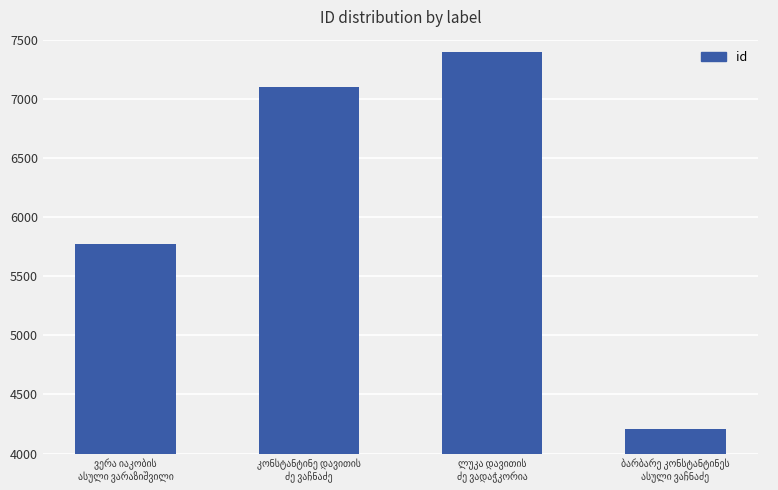

What is the average value?

6117